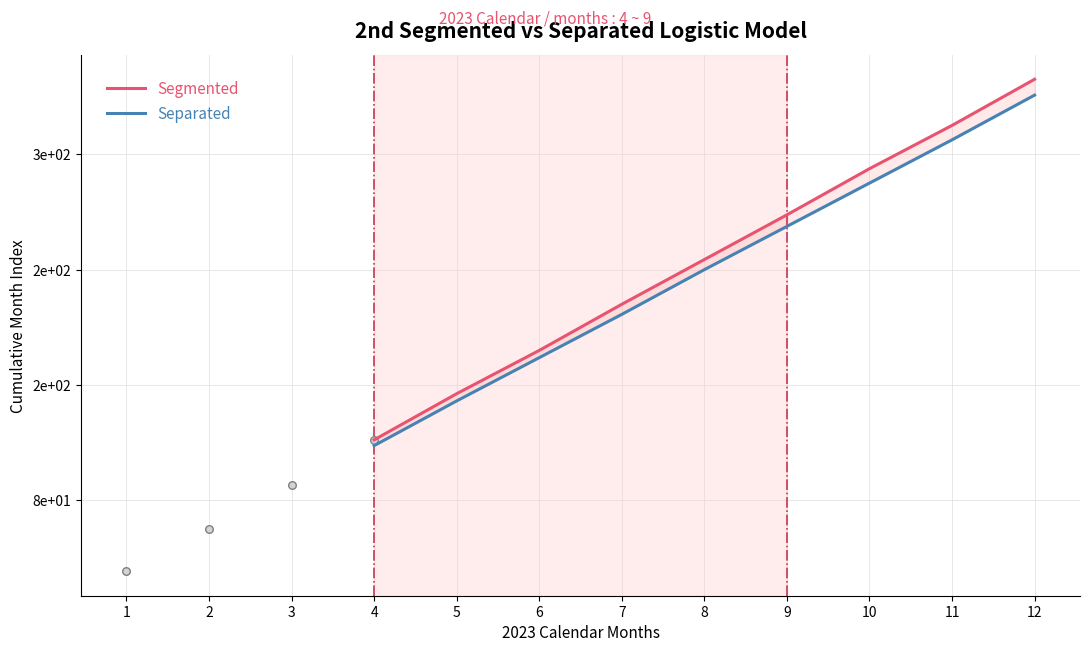

Which series reaches the maximum Y coordinate?

Segmented